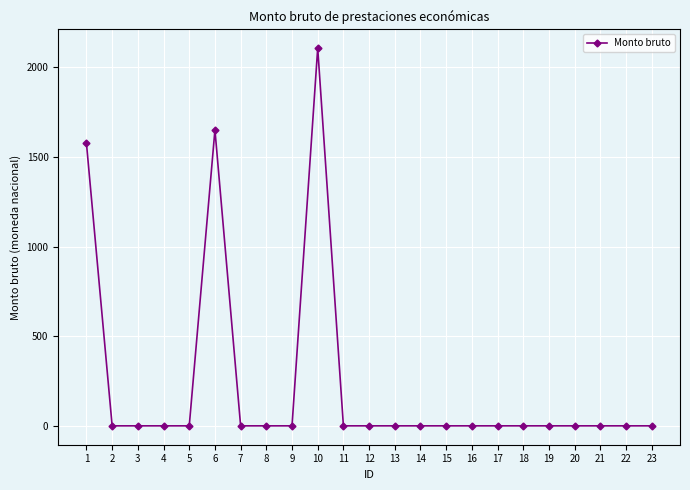

The value at 6 is 1094.3. True or false?

False